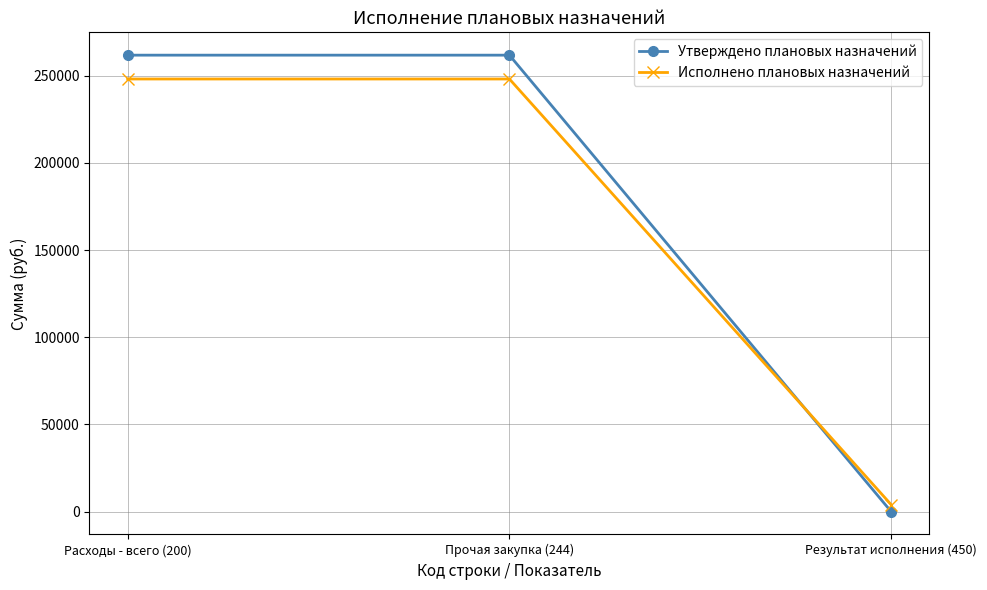

Which series has the largest total across all categories?

Утверждено плановых назначений